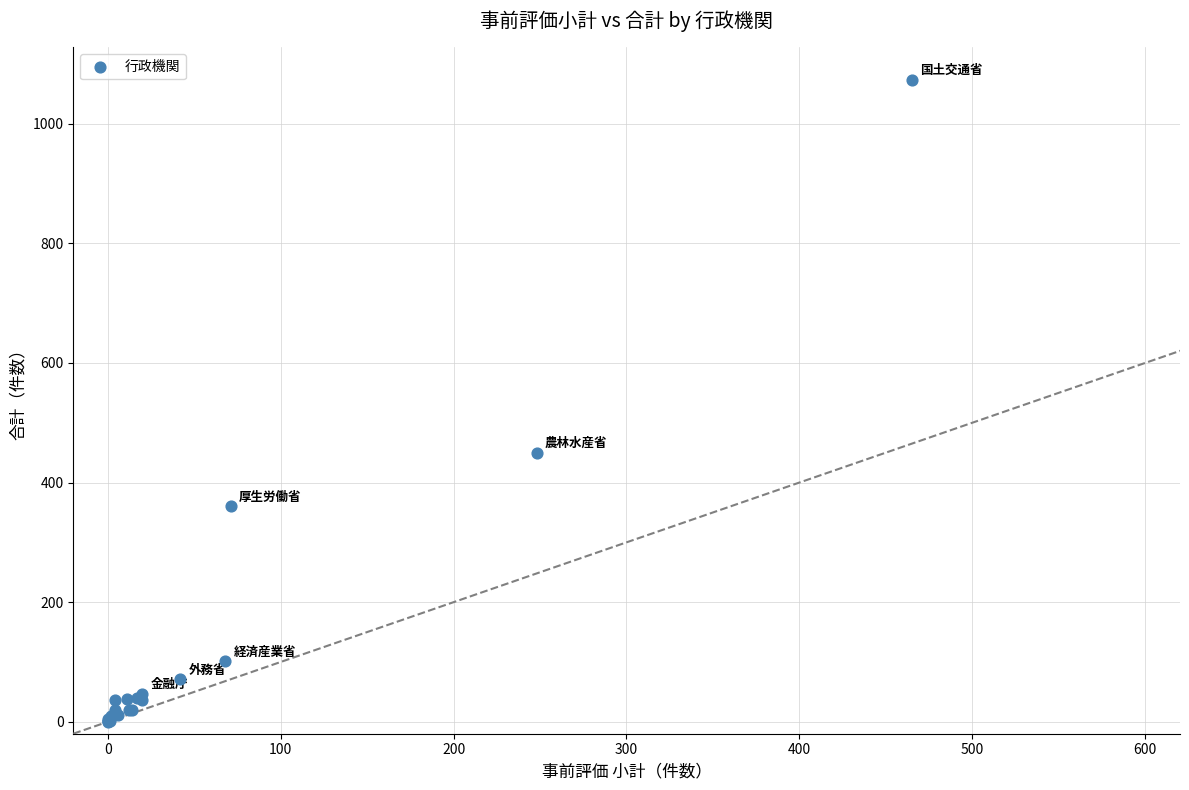

What Y value in the scatter plot is closest to 537?

450